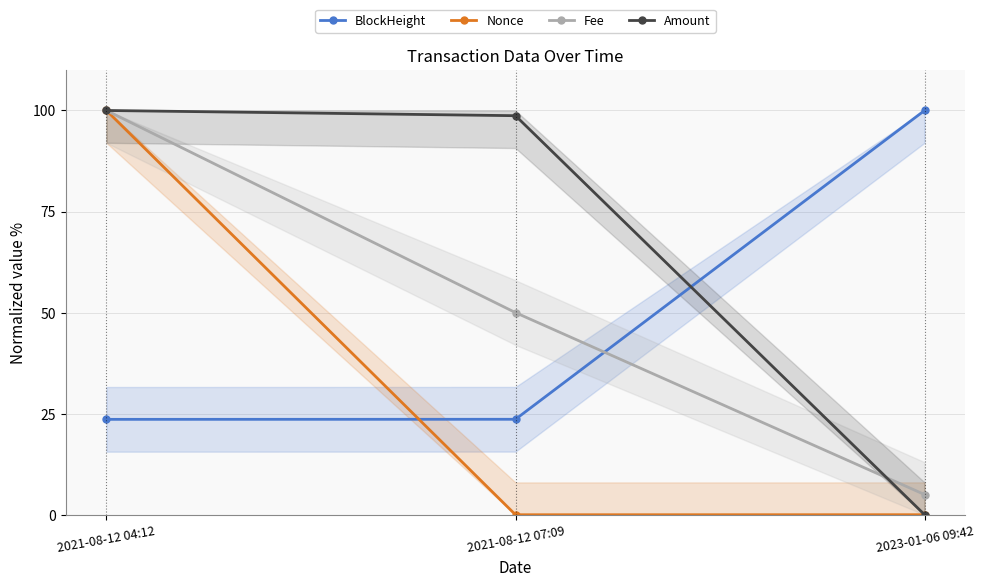

What is the total value across all series at 2021-08-12 07:09?

172.3